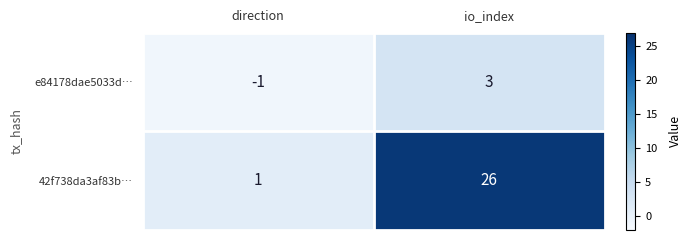

At how many categories does at least one series exceed 24?

1